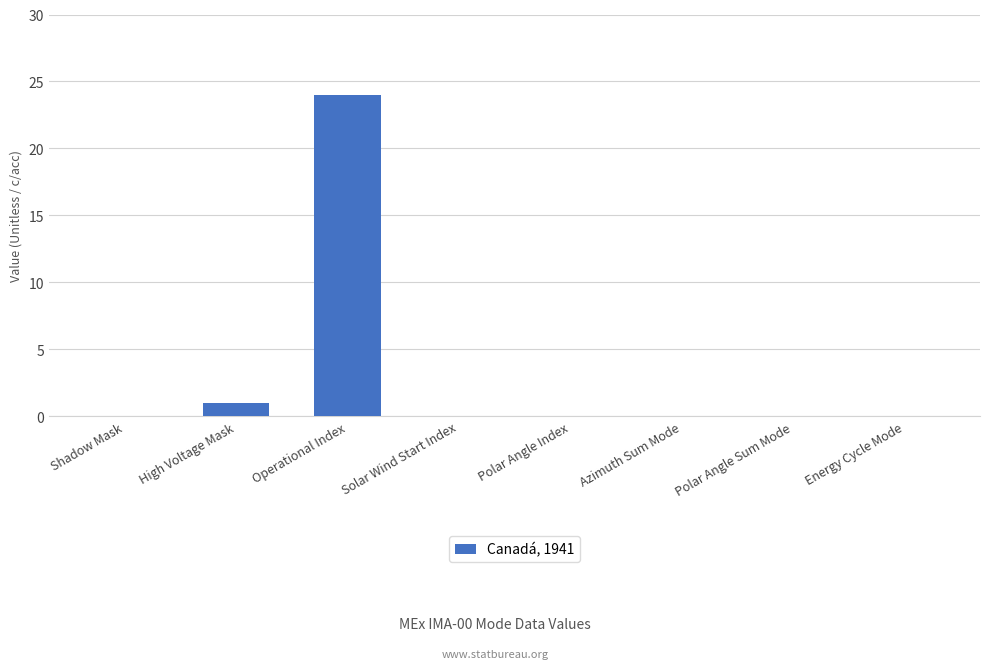

What is the maximum value shown in the chart?

24